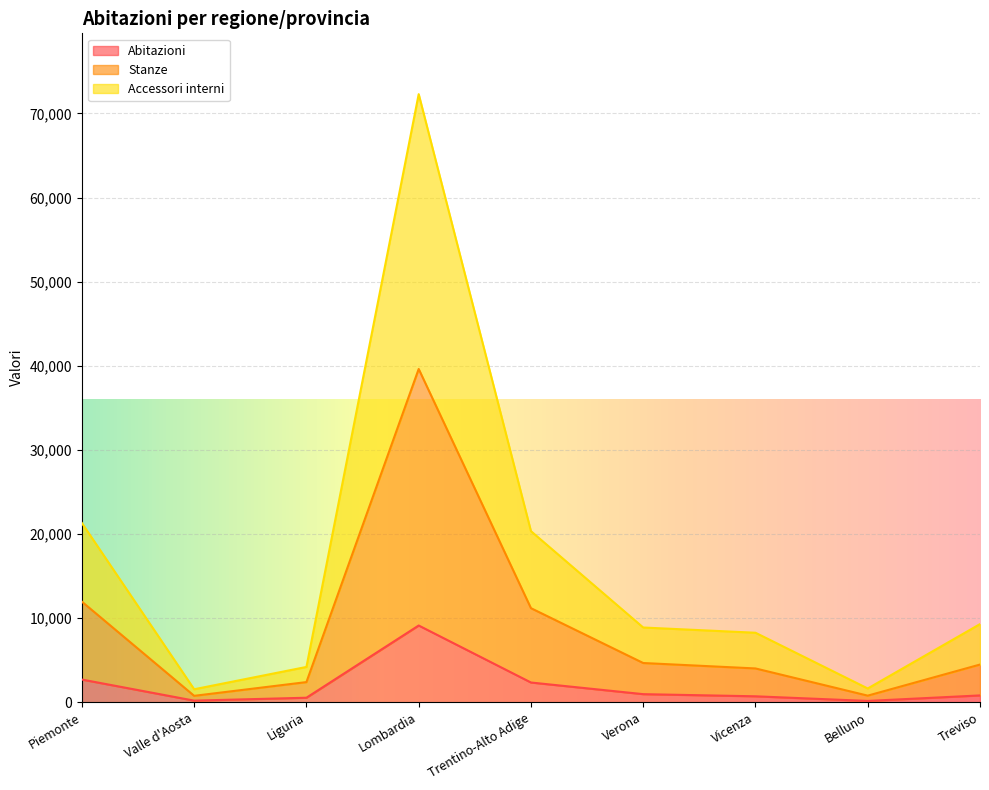

True or false: Abitazioni and Accessori interni cross at least once.

False